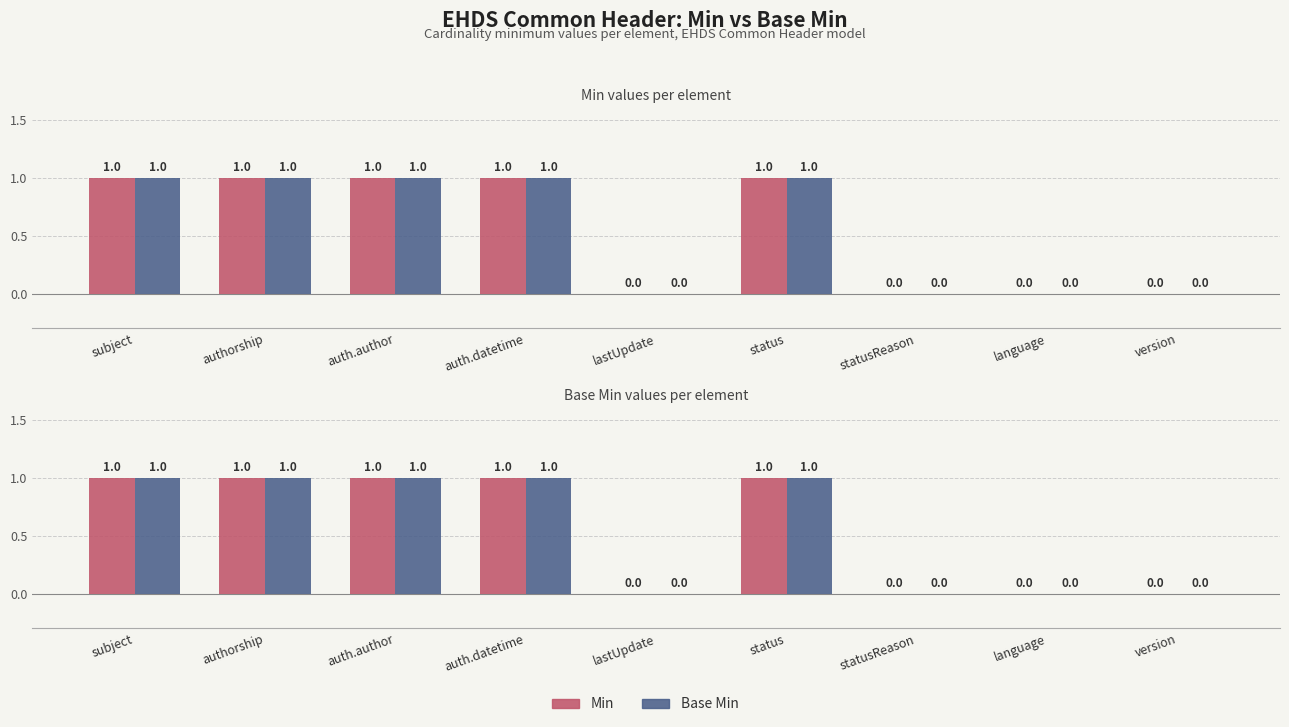

How many values in Min are above zero?

5